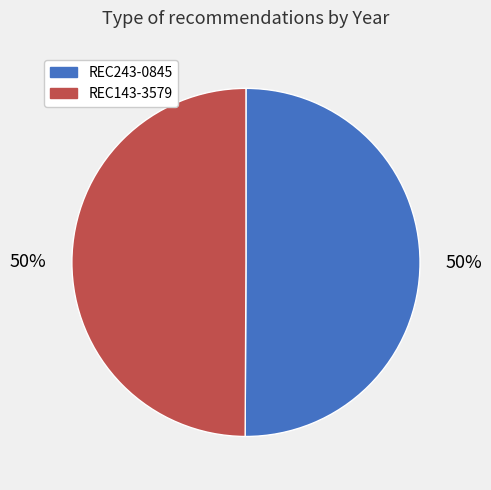

To the nearest percent, what is the combined percentage of REC143-3579 and REC243-0845?

100%